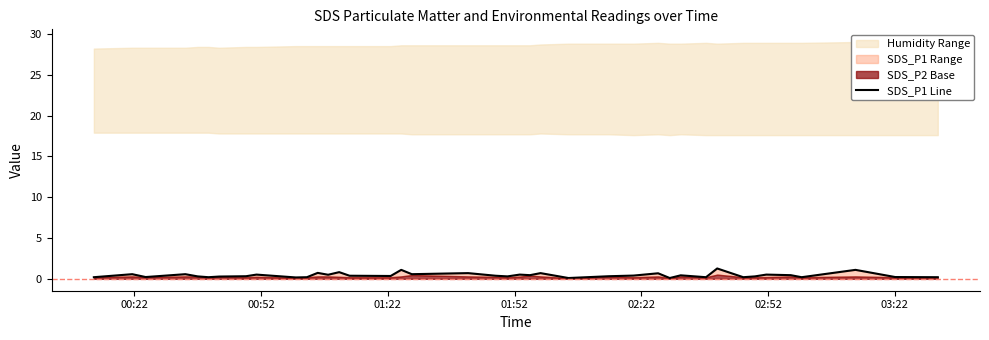

What is the minimum value shown in the chart?

0.1